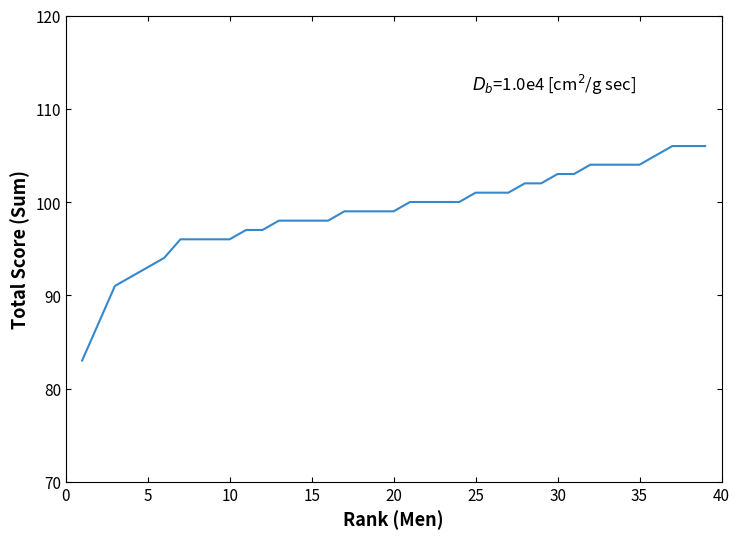

What is the minimum value shown in the chart?

83